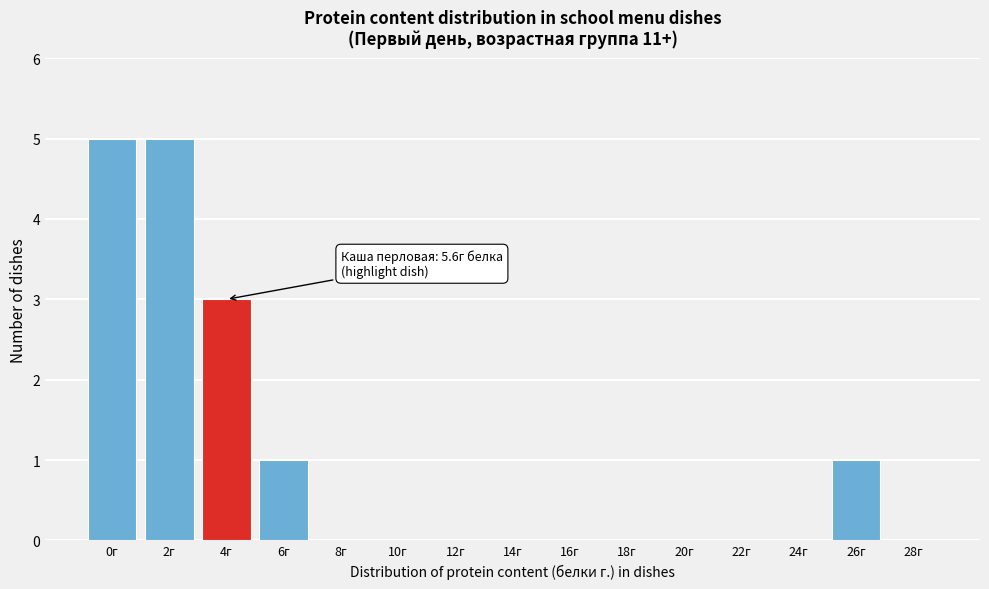

Reading left to right, what are all the values shown in this chart?

0г=5	2г=5	4г=3	6г=1	8г=0	10г=0	12г=0	14г=0	16г=0	18г=0	20г=0	22г=0	24г=0	26г=1	28г=0